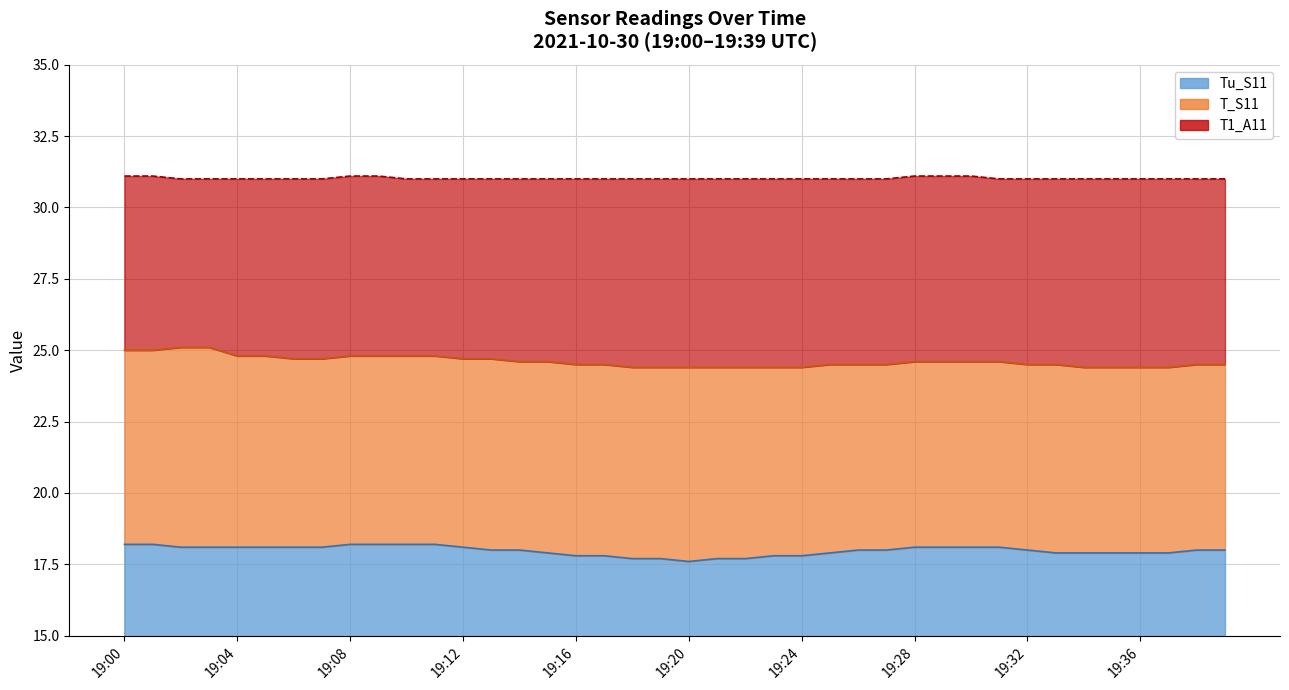

What is the sum of all values?

1240.7